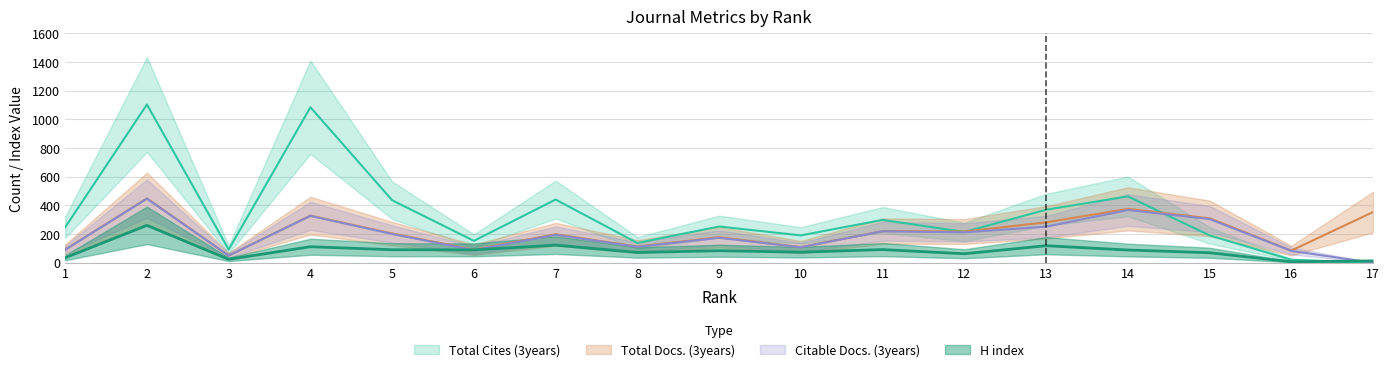

What is the maximum value shown in the chart?

1104